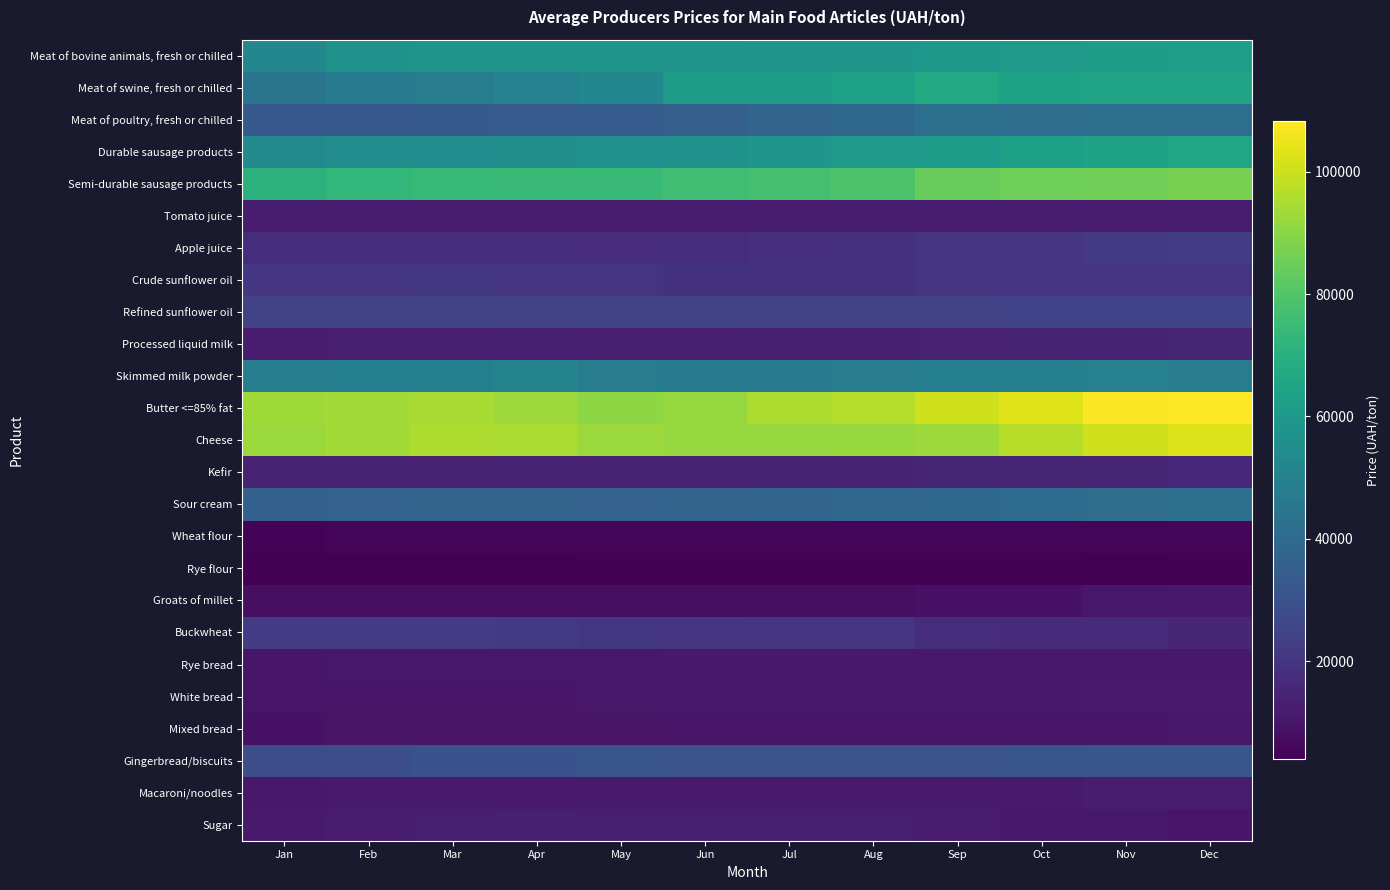

Count the number of data series in this chart.

25